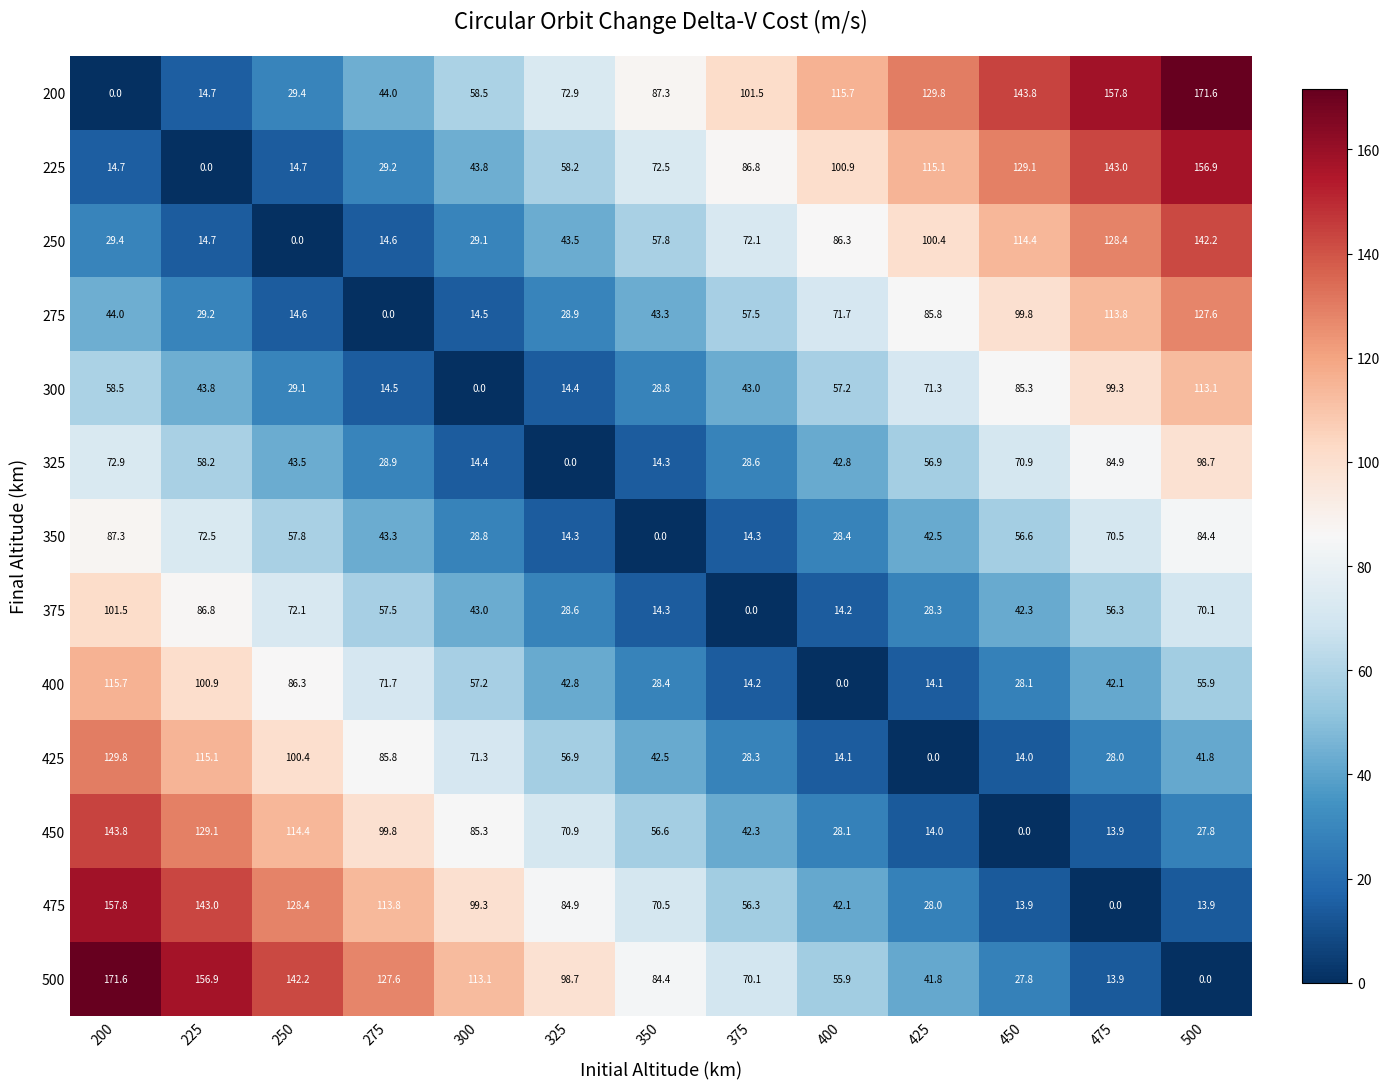

What is the sum of the 350 values at 425 and 275?

85.8